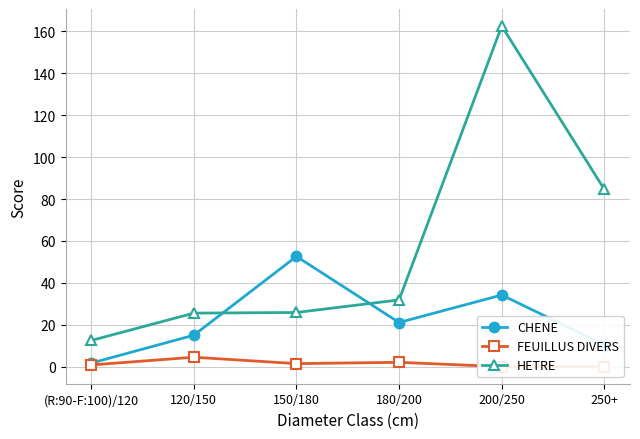

Which series has the widest spread of values?

HETRE